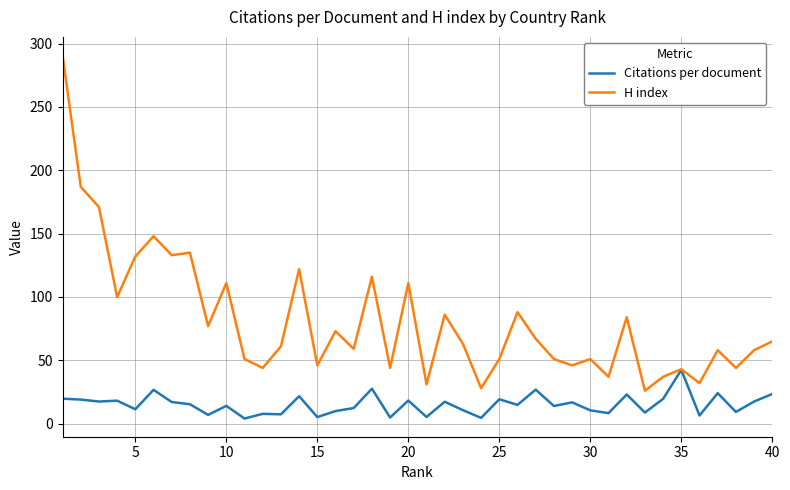

What is the smallest value displayed?

4.0